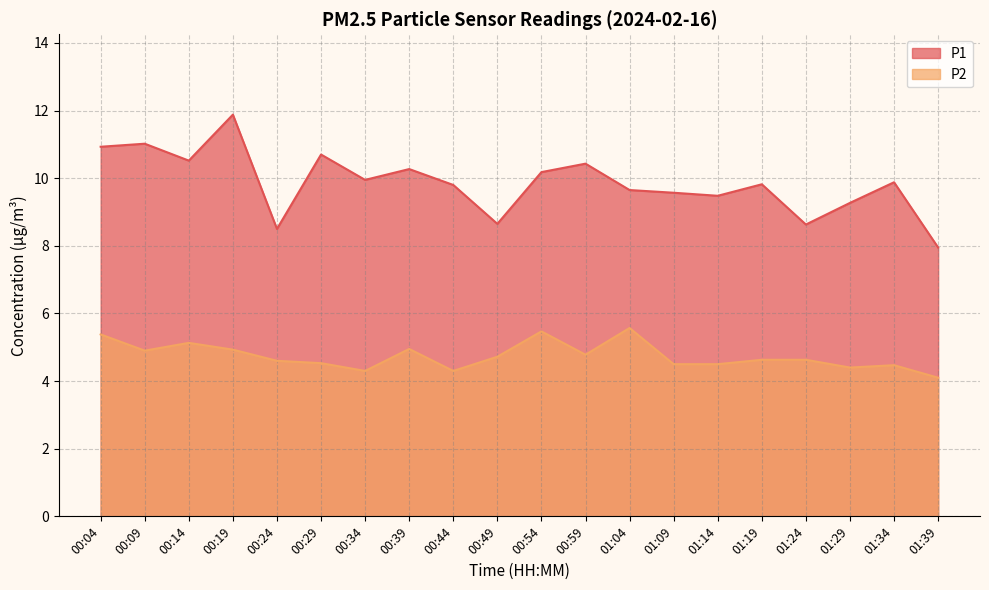

How many interior local valleys does the P2 series have?

5